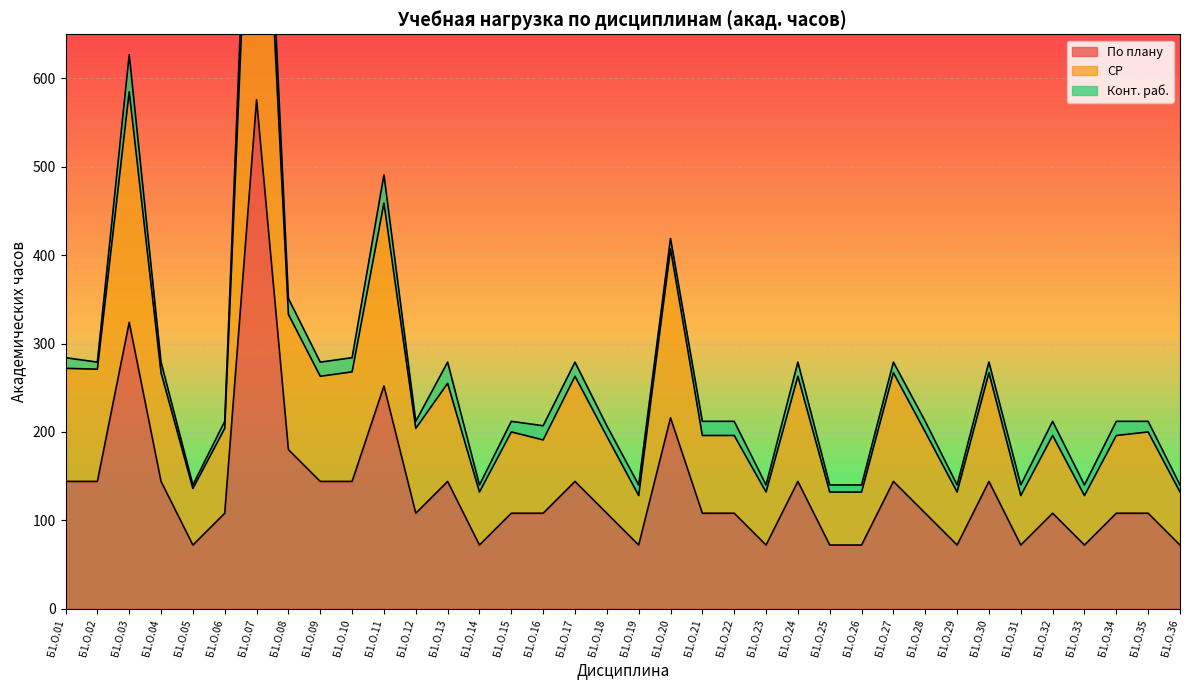

What is the minimum value shown in the chart?

72